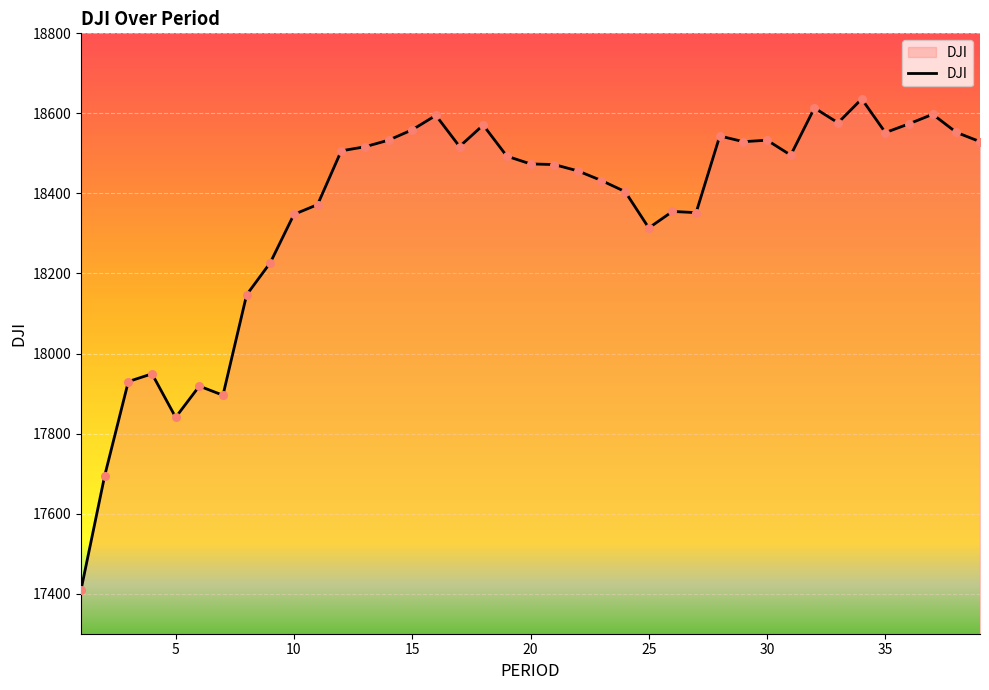

What is the minimum value shown in the chart?

17409.7